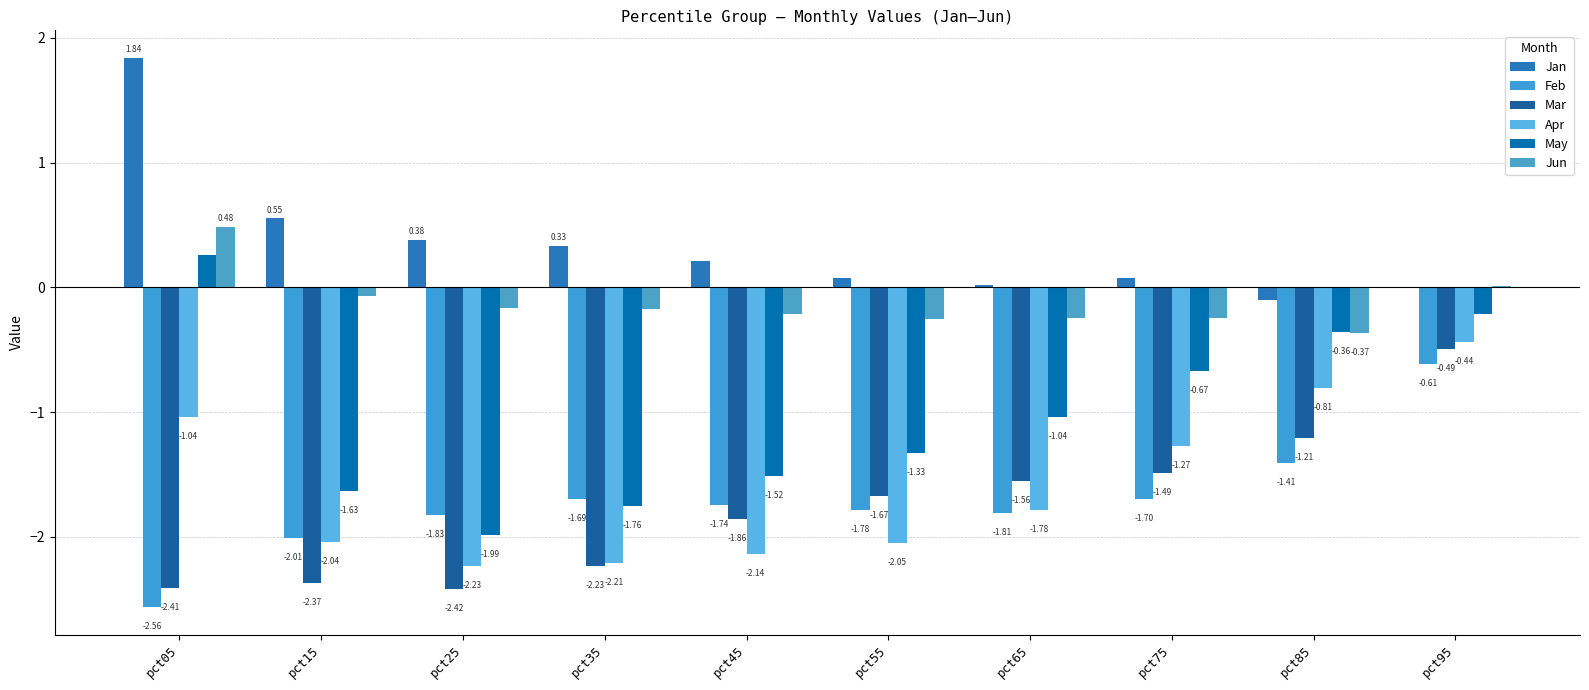

Rank the categories by Apr value from highest to lowest.

pct95, pct85, pct05, pct75, pct65, pct15, pct55, pct45, pct35, pct25